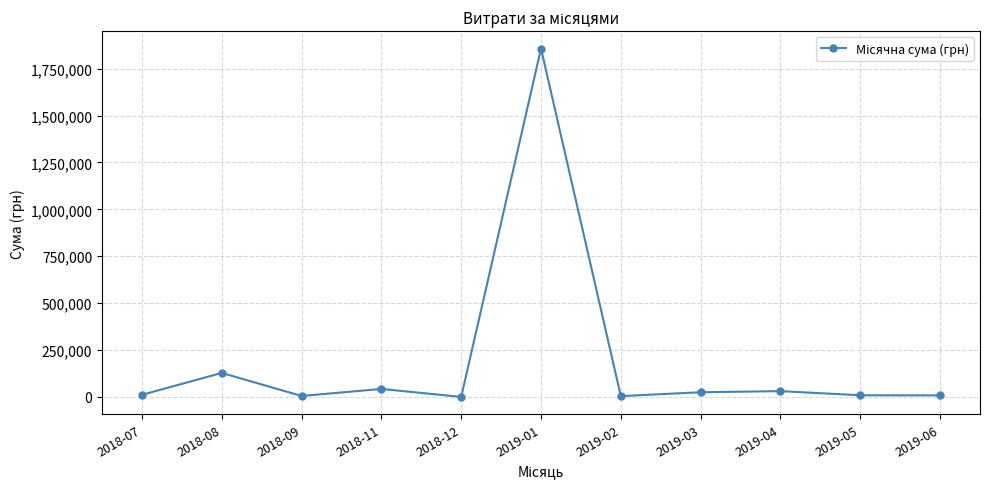

What is the difference between the values at 2019-04 and 2019-03?

5919.5